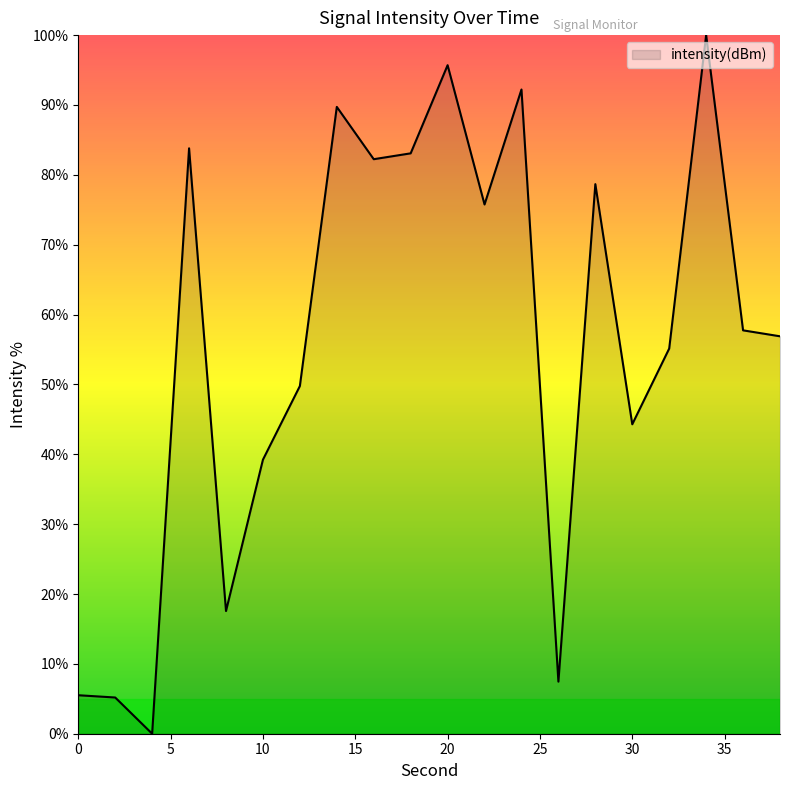

Is this an area chart (filled region under the line)?

Yes